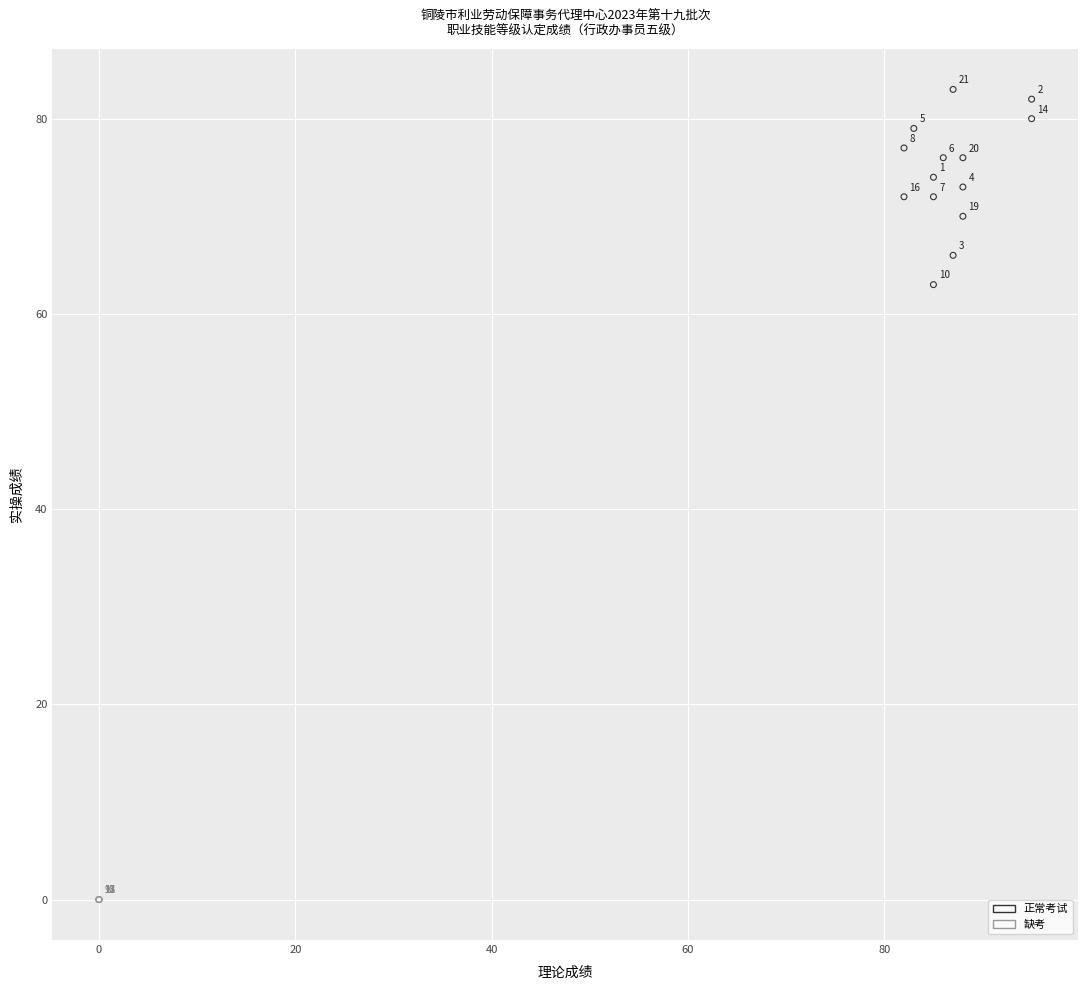

Which series contains the highest Y value?

正常考试